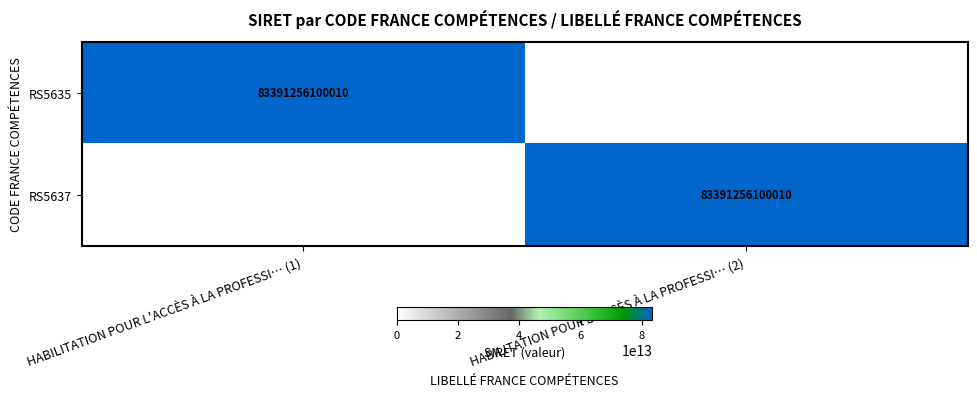

What is the difference between the highest and lowest values at HABILITATION POUR L'ACCÈS À LA PROFESSI… (1)?

83391256100010